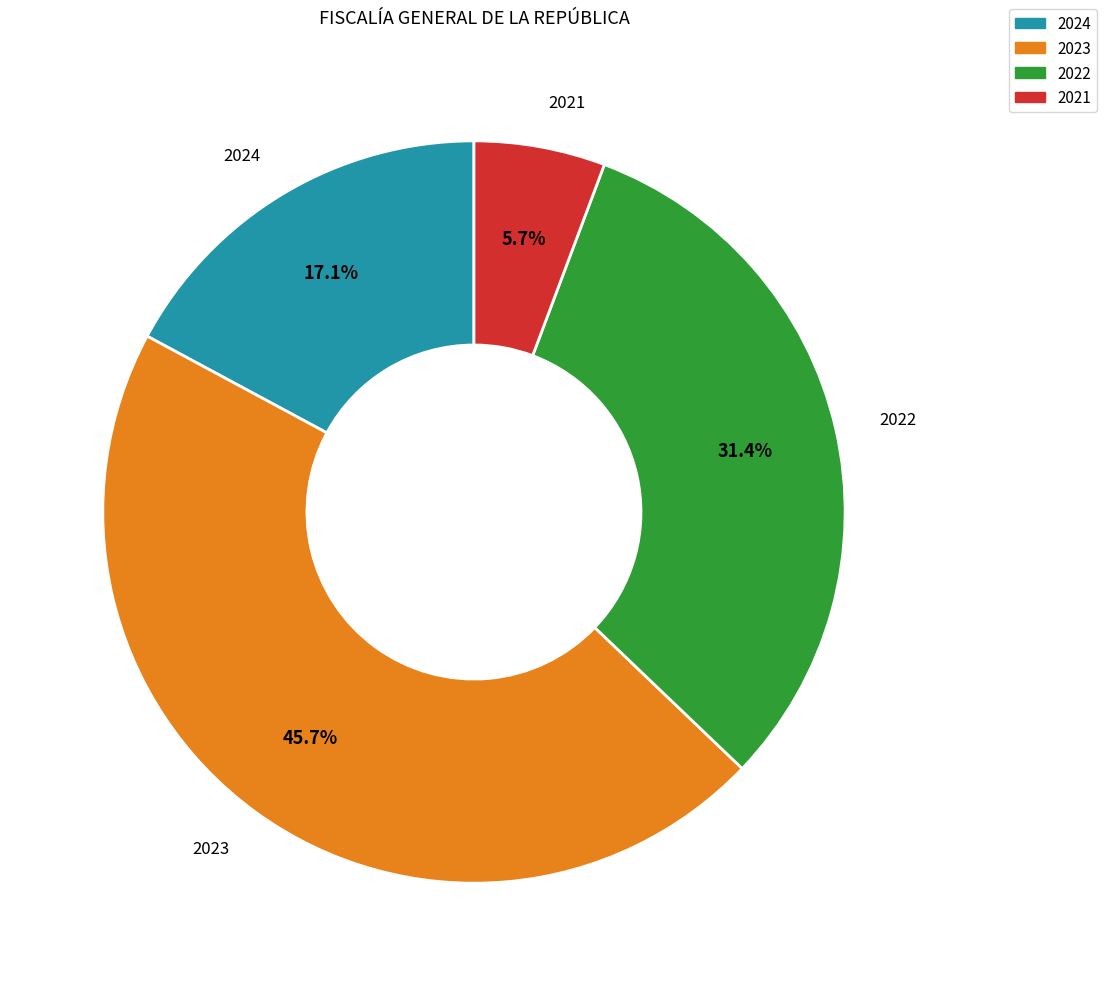

Is there any slice that represents more than half of the pie?

No